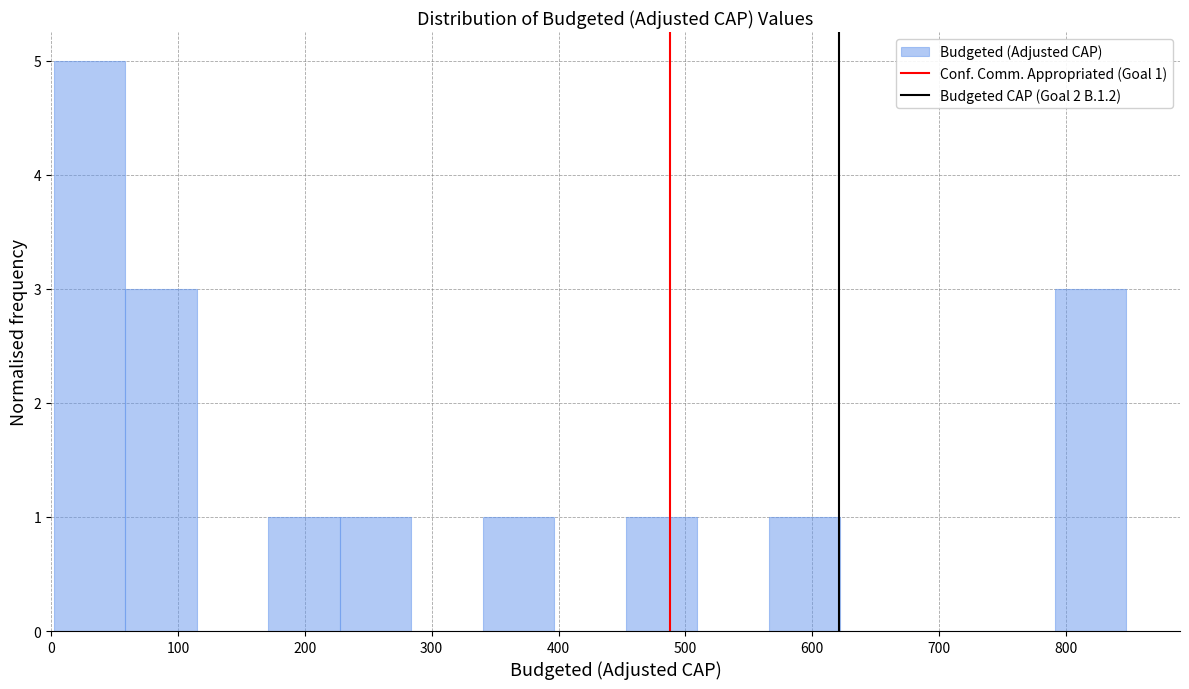

Which range on the x-axis has the tallest bar?

0 to 60